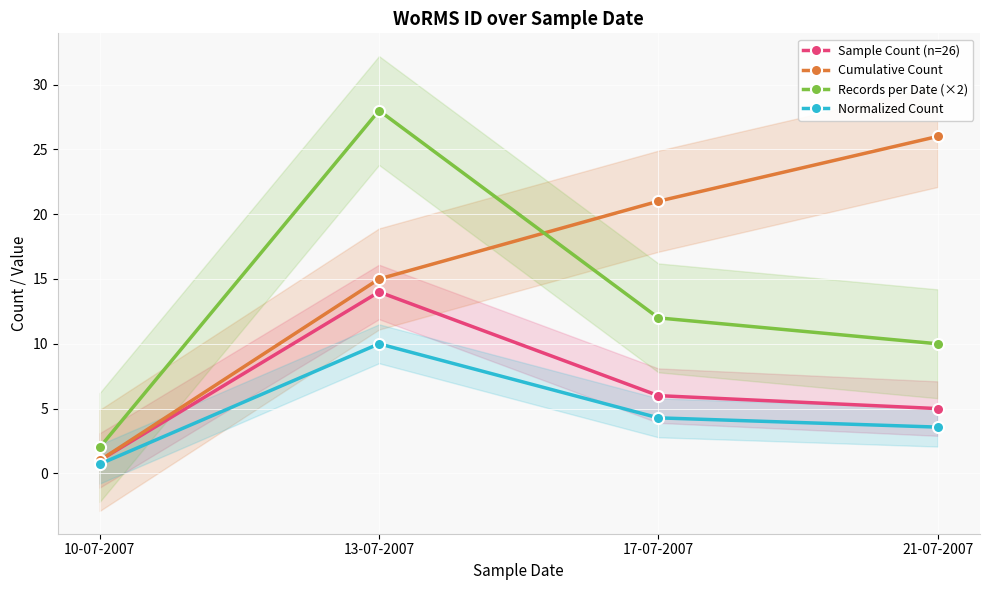

What is the sum of the Normalized Count values at 17-07-2007 and 13-07-2007?

14.3